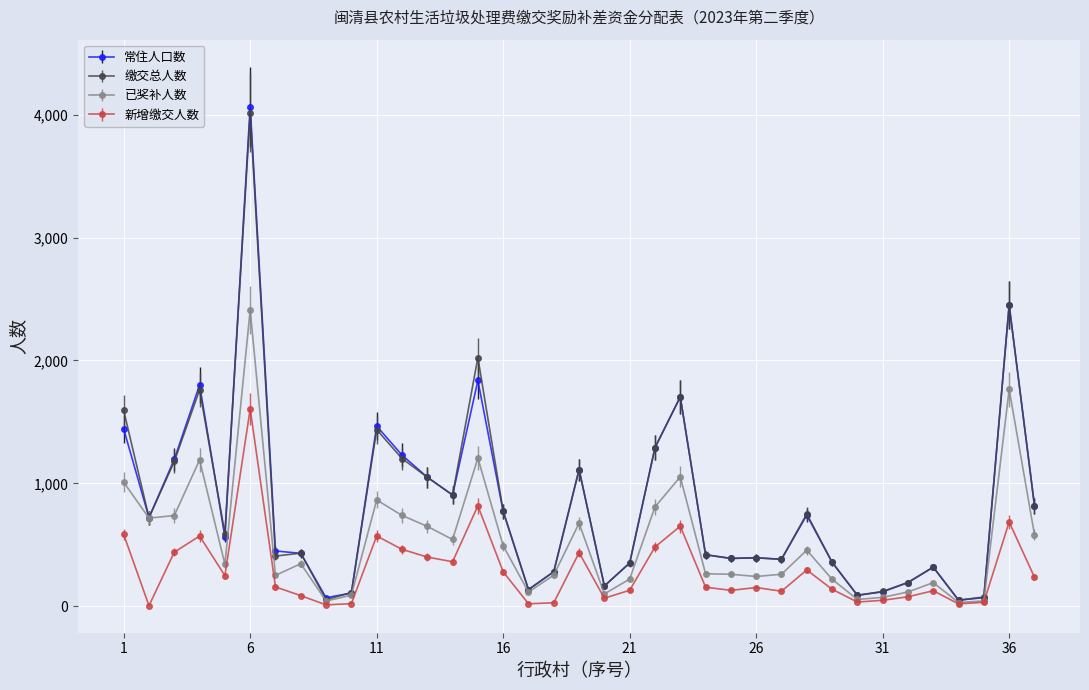

List the series in order of their peak value, highest first.

常住人口数, 缴交总人数, 已奖补人数, 新增缴交人数